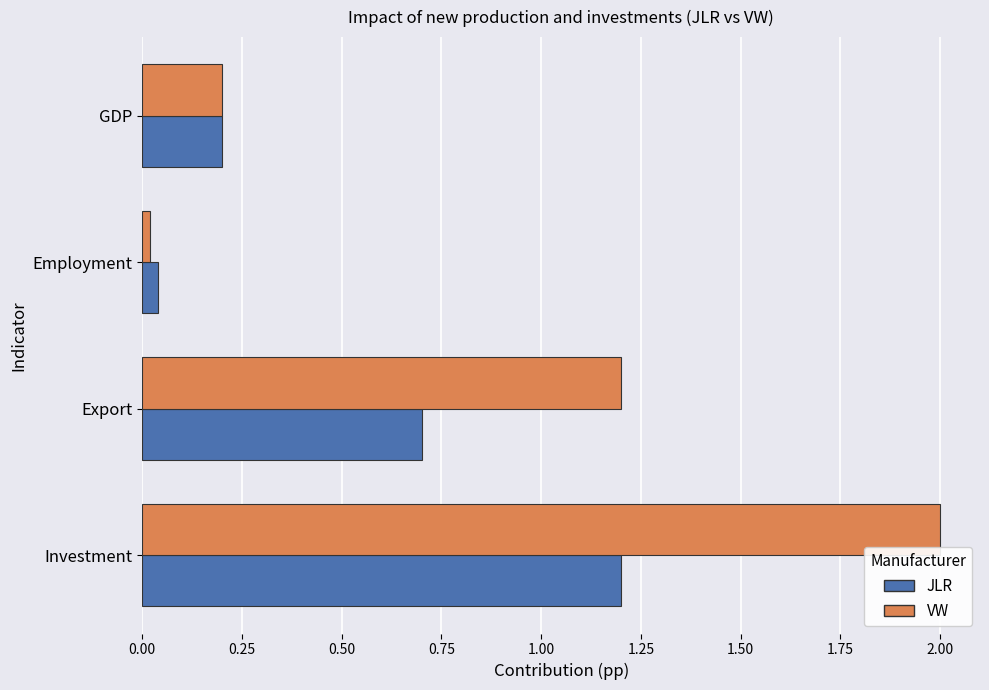

What is the difference between the maximum and minimum values in the JLR series?

1.2